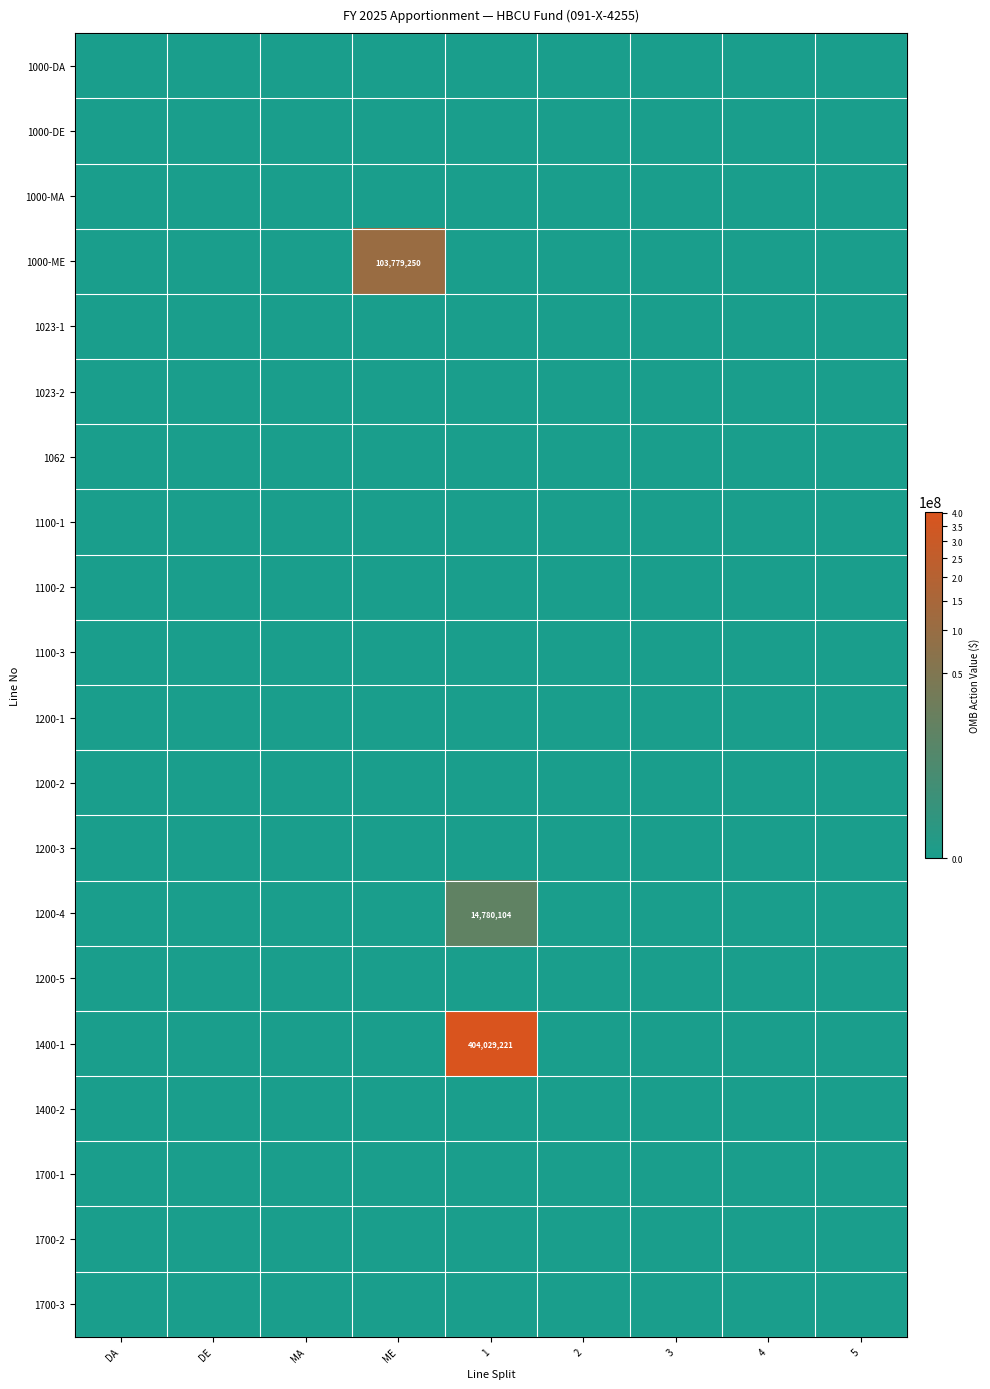

At how many categories does at least one series exceed 369884835?

1